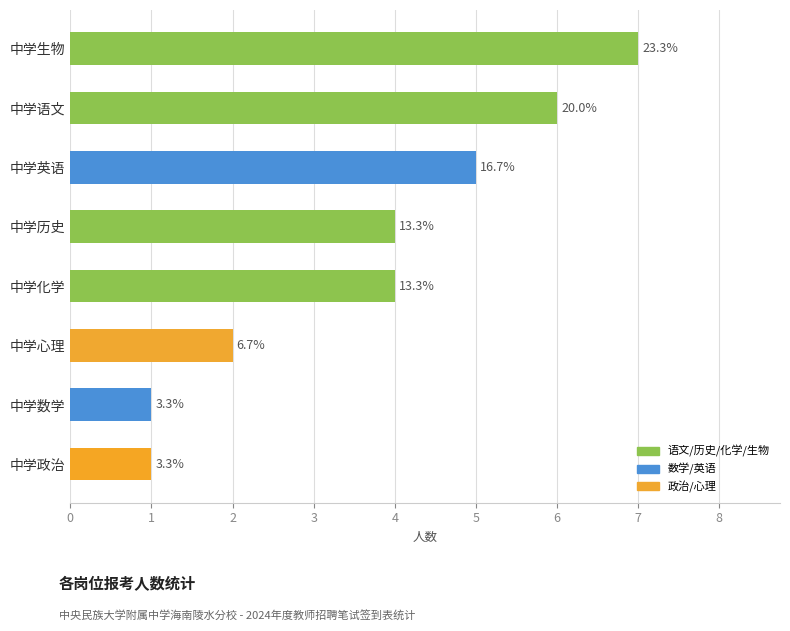

What is the greatest value displayed?

7